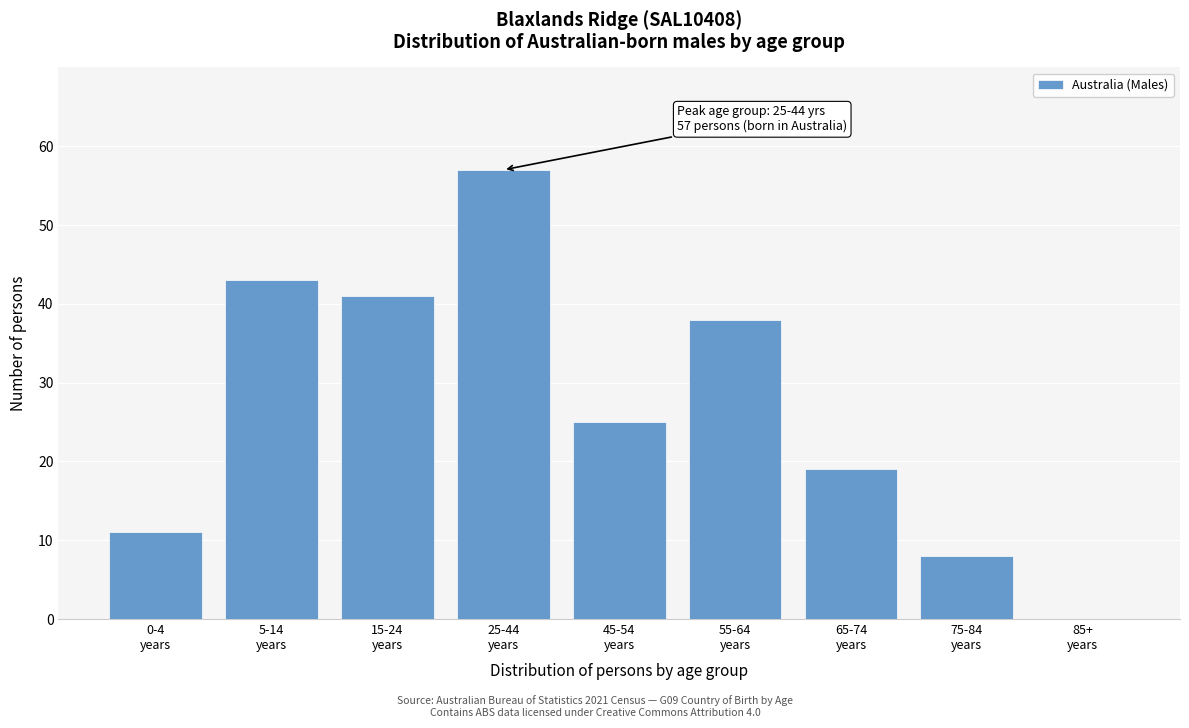

What is the greatest value displayed?

57